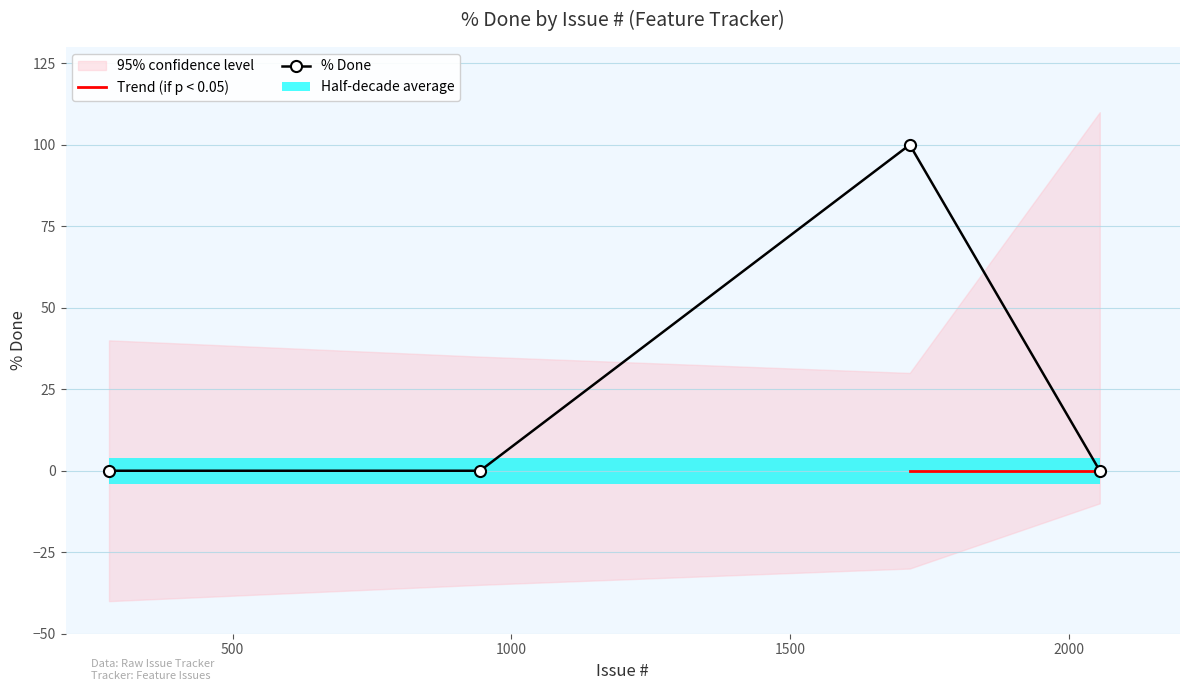

List the labels in order of value, largest first.

1715, 278, 944, 2056